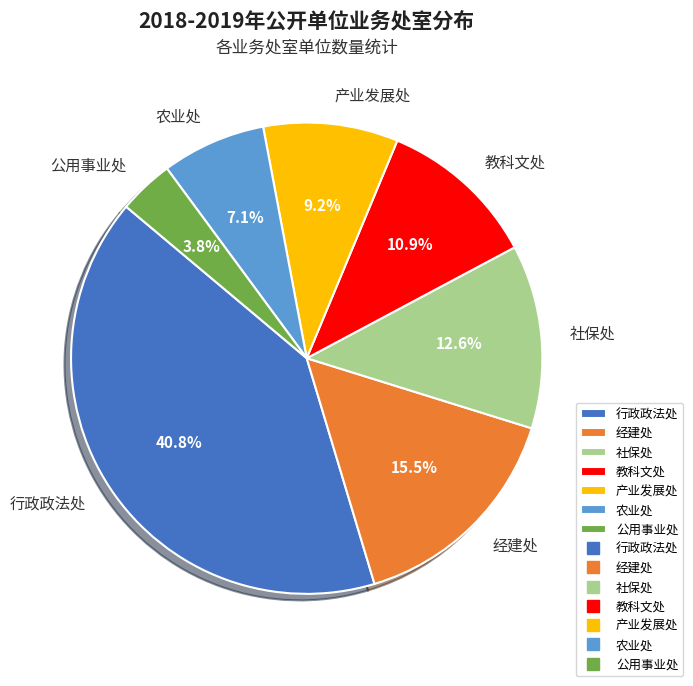

Between 农业处 and 经建处, which is larger?

经建处